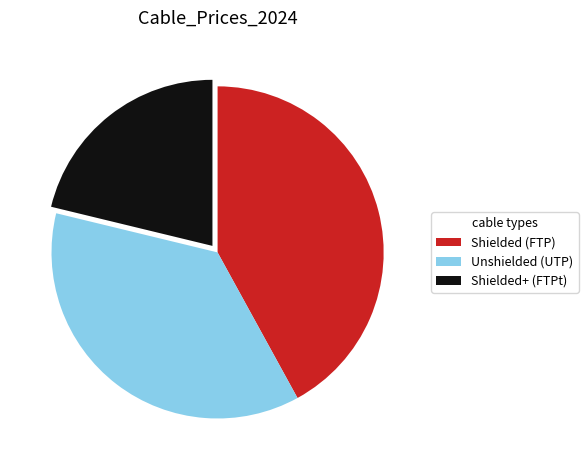

Is the sum of Unshielded (UTP) and Shielded (FTP) greater than half?

Yes